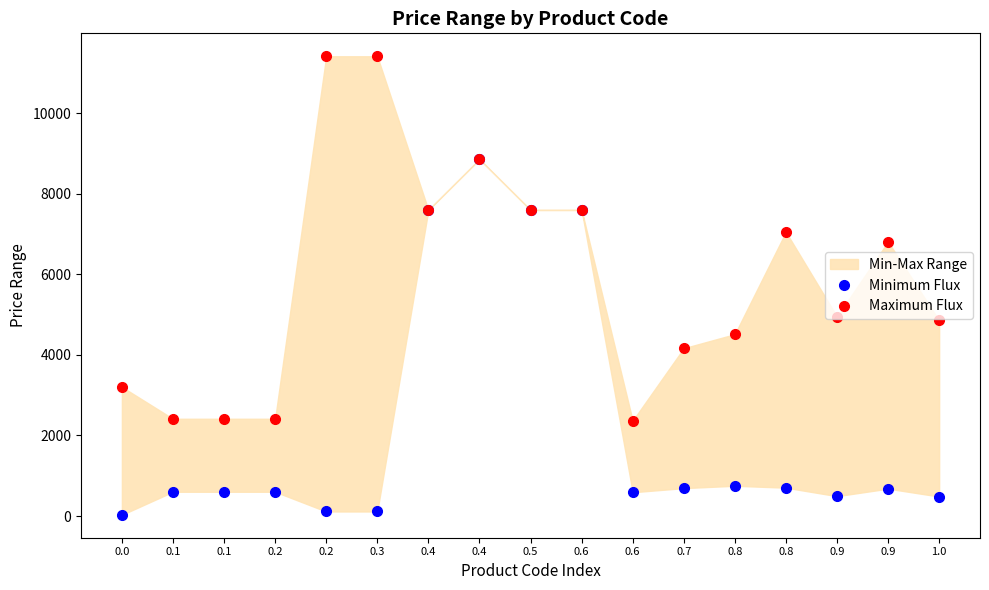

What is the sum of all Maximum Flux values?

99626.5